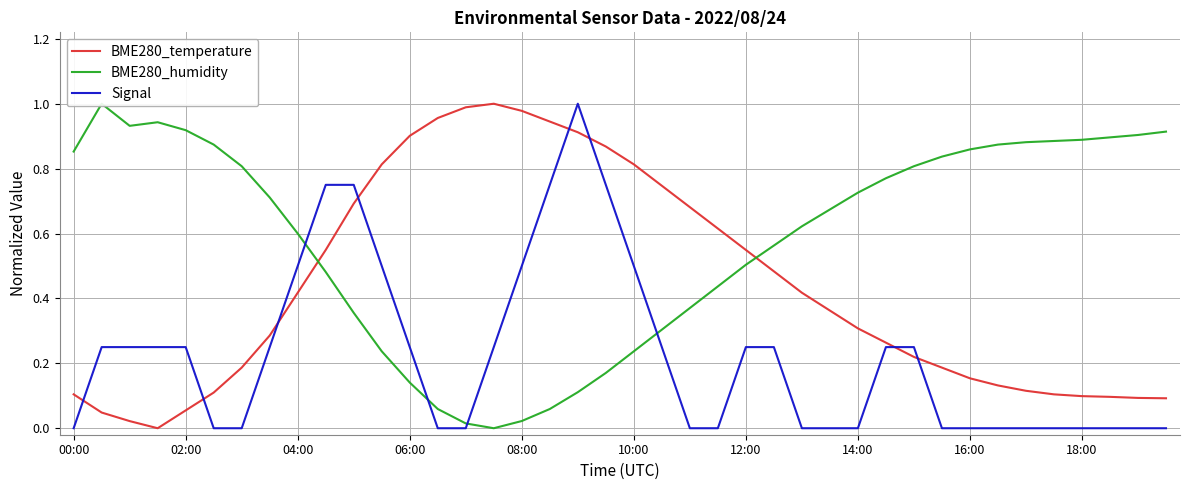

What is the spread (max minus min) of values at 10?

0.4